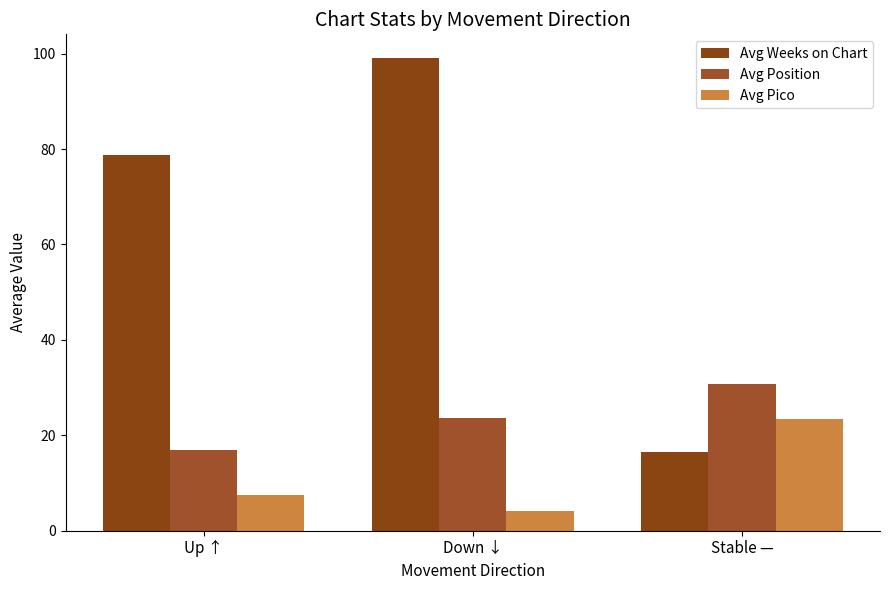

Which series has the widest spread of values?

Avg Weeks on Chart